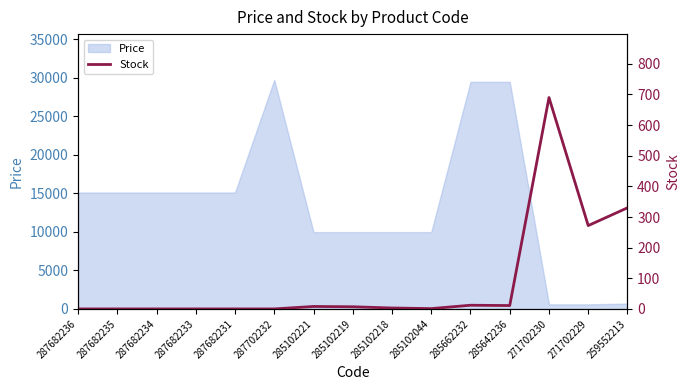

The value of Price at 285102221 is 16682.8. True or false?

False